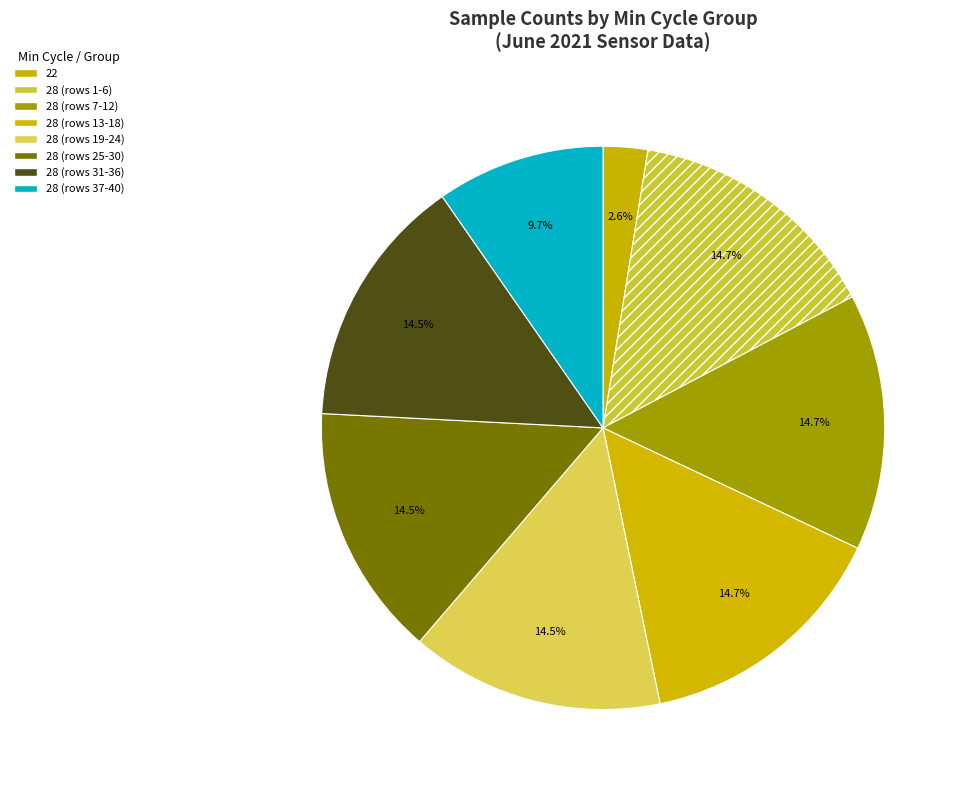

Is there a majority slice in this chart?

No